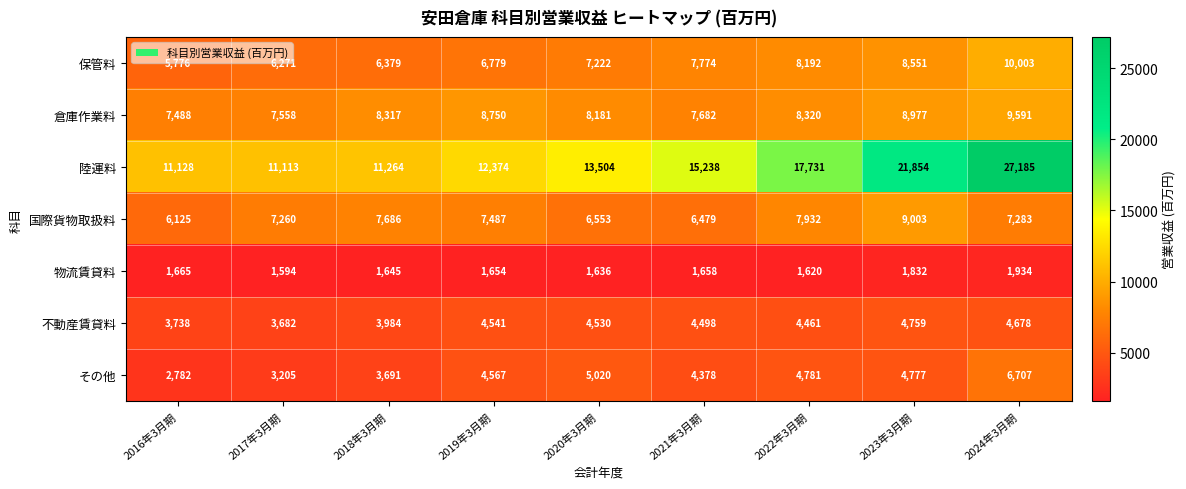

Which category has the highest value across all series?

2024年3月期